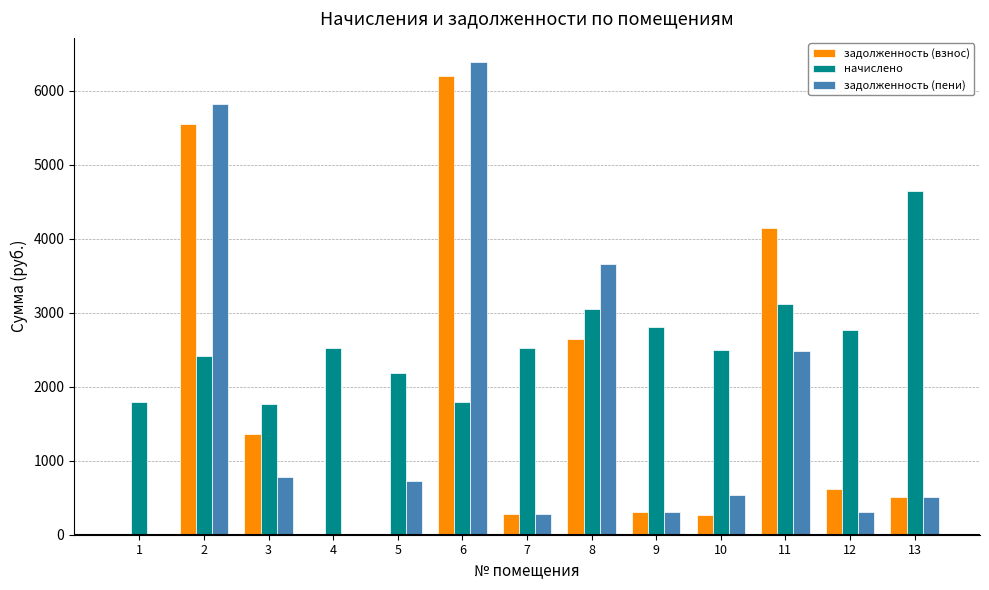

Which label corresponds to the largest value in the chart?

6